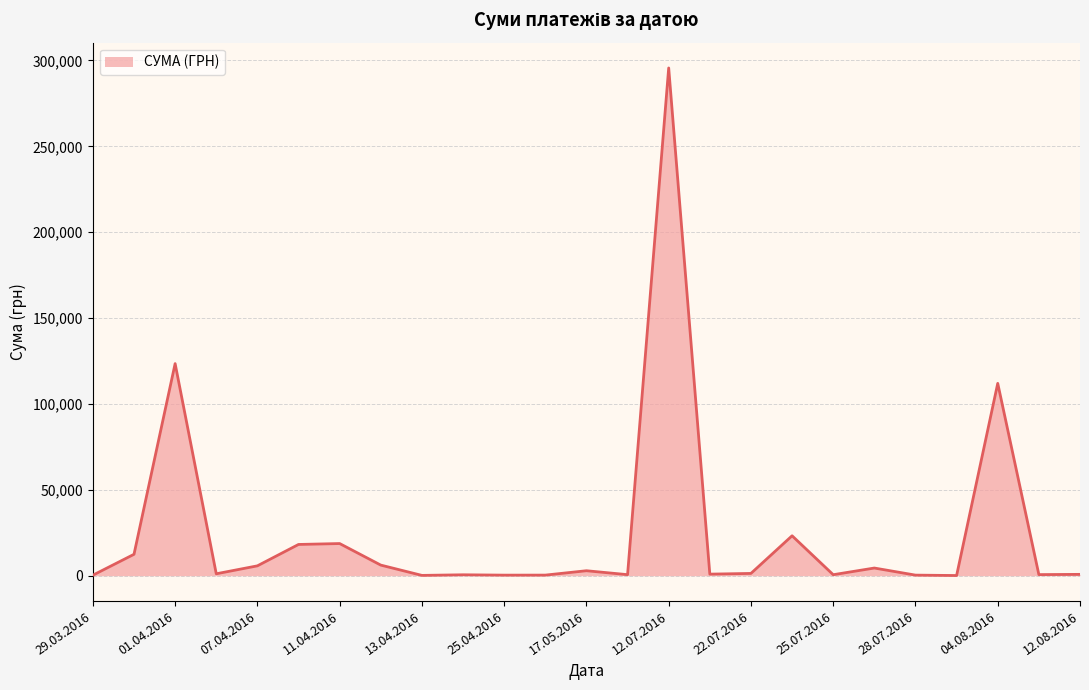

What is the greatest value displayed?

295638.6